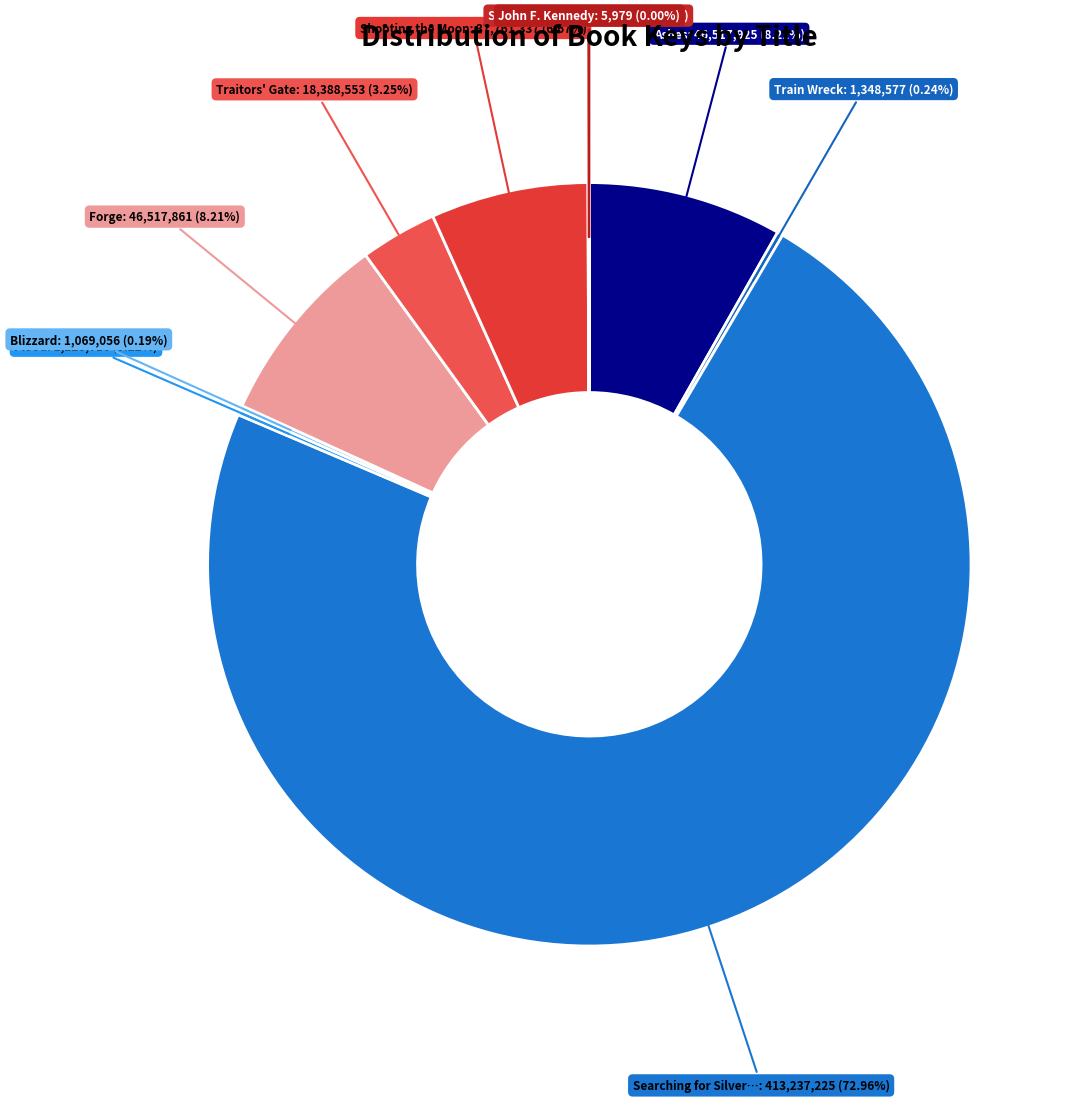

To the nearest percent, what is the difference between the largest and smallest slice percentages?

73%